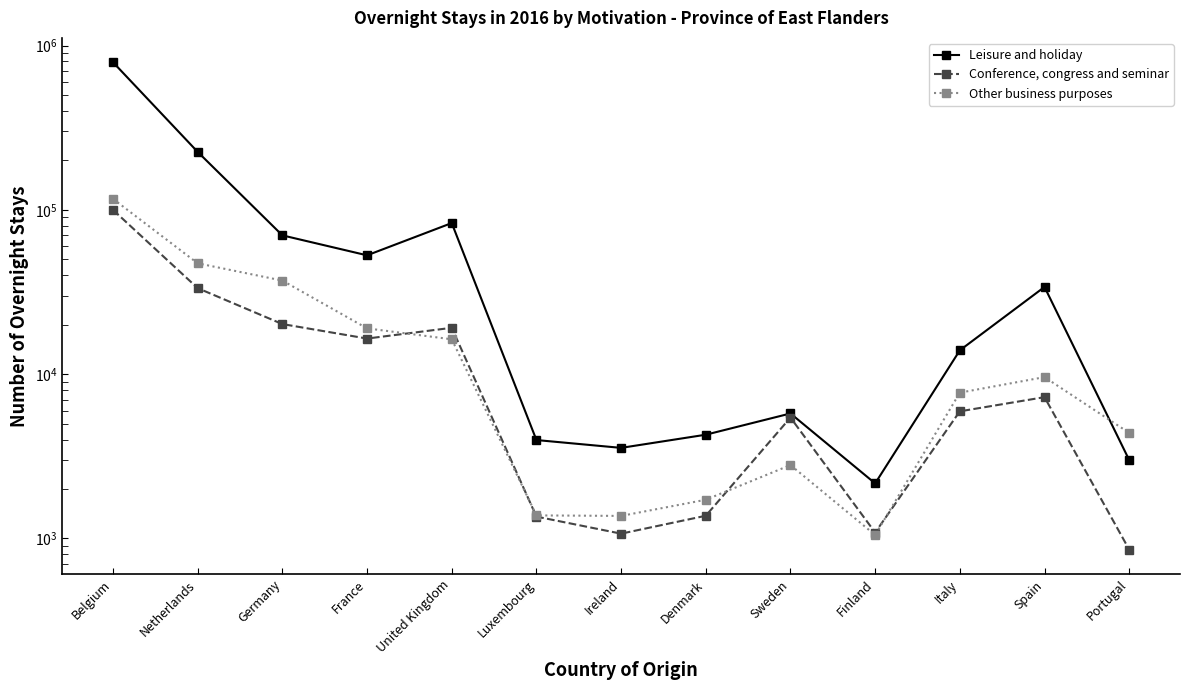

How many data points in Other business purposes are above 7716?

6